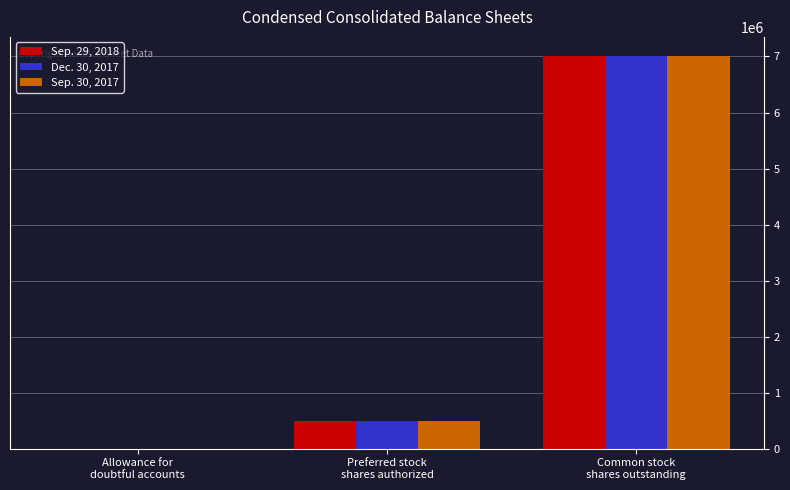

What is the maximum value shown in the chart?

7000000